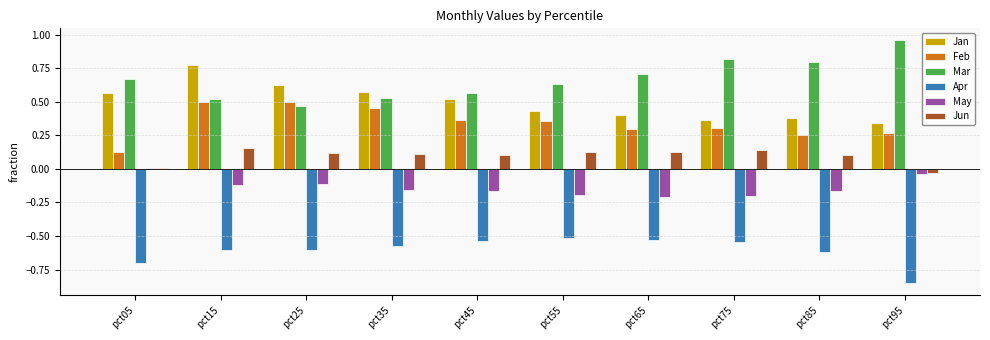

The value of Apr at pct75 is -0.5. True or false?

True